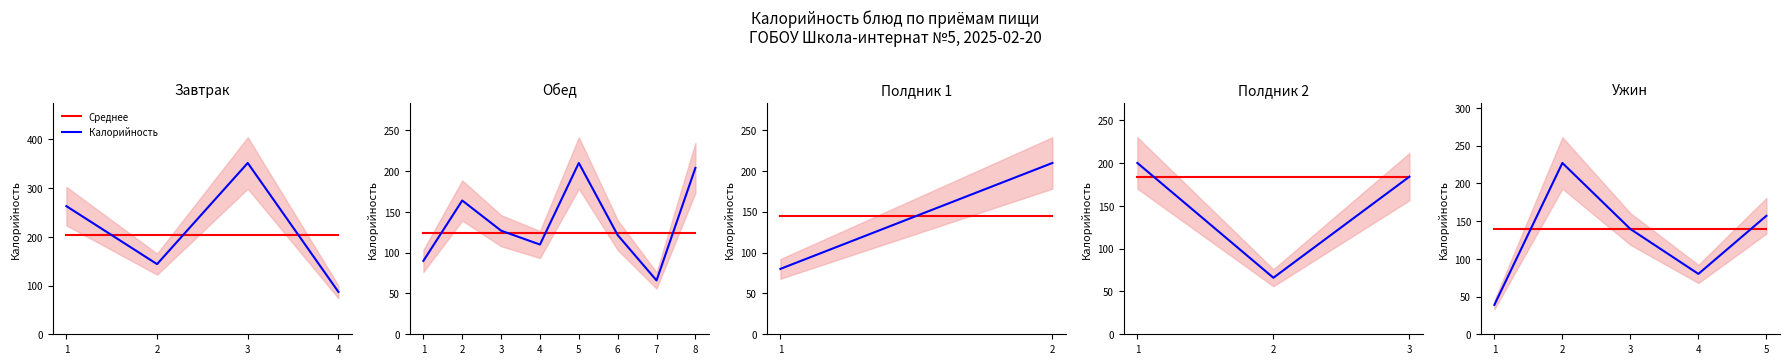

What is the value of the Калорийность point at the 1st from the left?

39.0